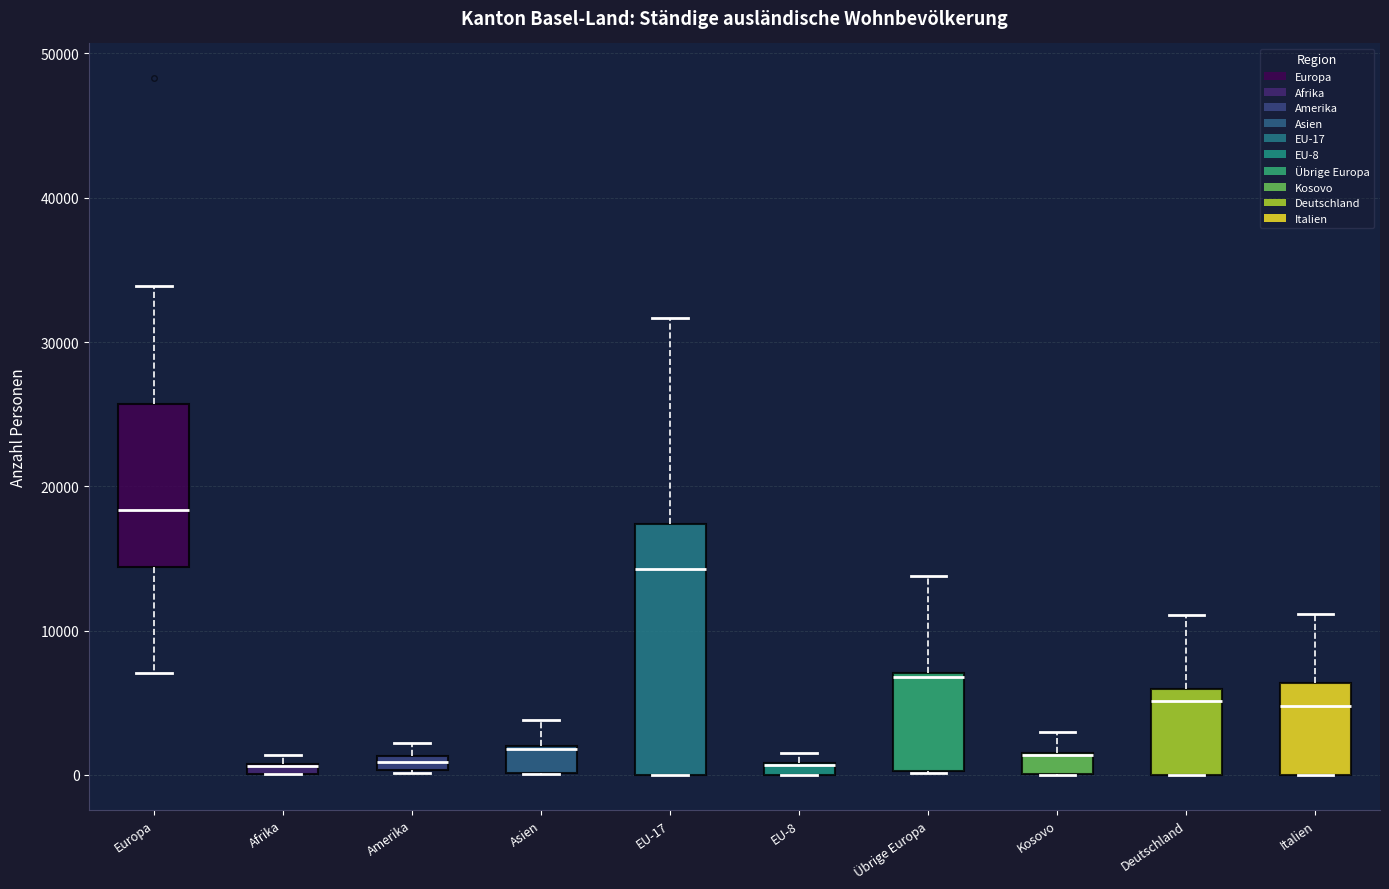

Where is the lower edge of the box for Deutschland on the y-axis? The values are not printed on the chart, so give them approximately, as read against the axis.

0